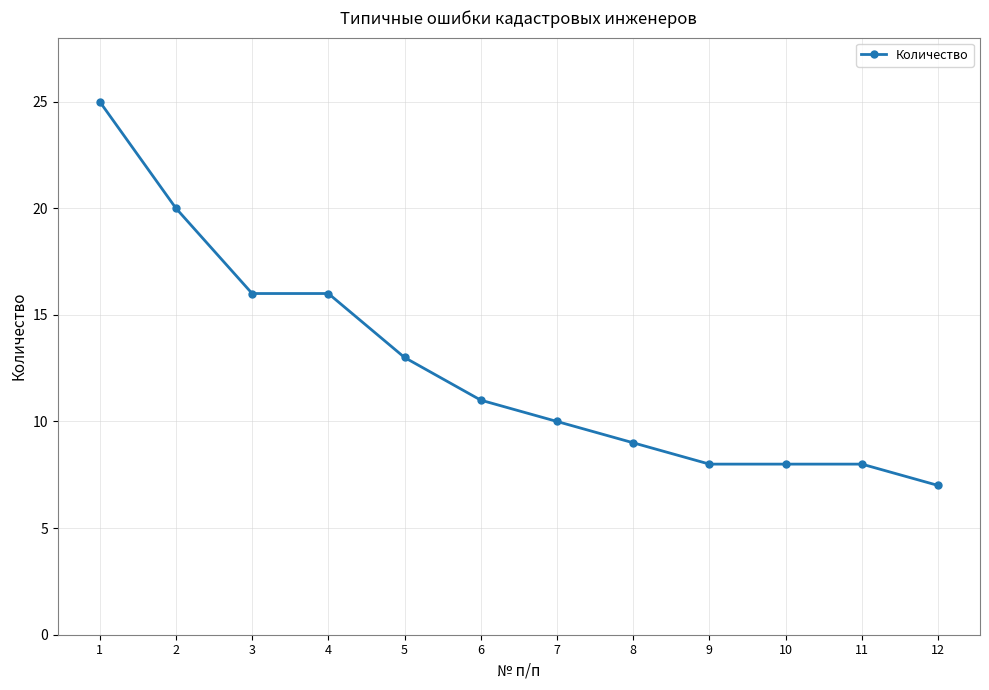

How many lines are shown in the chart?

1